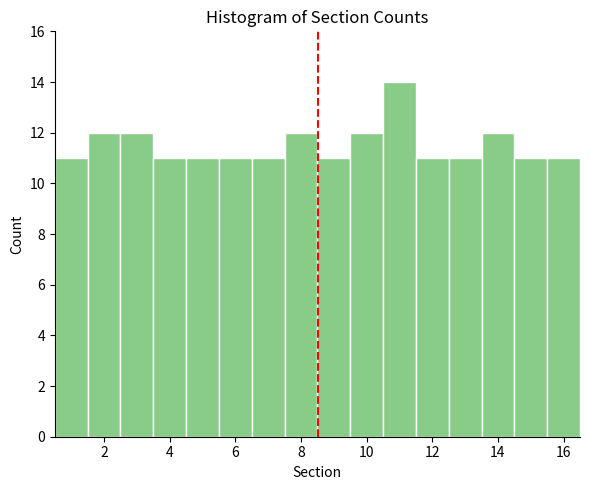

Reading left to right, list every bar in this chart as the range it spans on the x-axis followed by its height. Neither the bar edges nor the heights are printed on the chart, so give them approximately, as read against the axes.

0.5 to 1.5: 11
1.5 to 2.5: 12
2.5 to 3.5: 12
3.5 to 4.5: 11
4.5 to 5.5: 11
5.5 to 6.5: 11
6.5 to 7.5: 11
7.5 to 8.5: 12
8.5 to 9.5: 11
9.5 to 10.5: 12
10.5 to 11.5: 14
11.5 to 12.5: 11
12.5 to 13.5: 11
13.5 to 14.5: 12
14.5 to 15.5: 11
15.5 to 16.5: 11